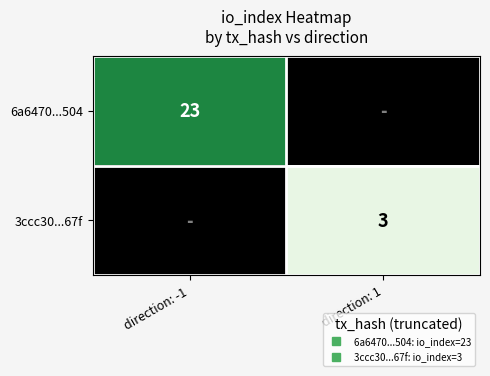

List the series in order of their peak value, highest first.

6a6470...504, 3ccc30...67f